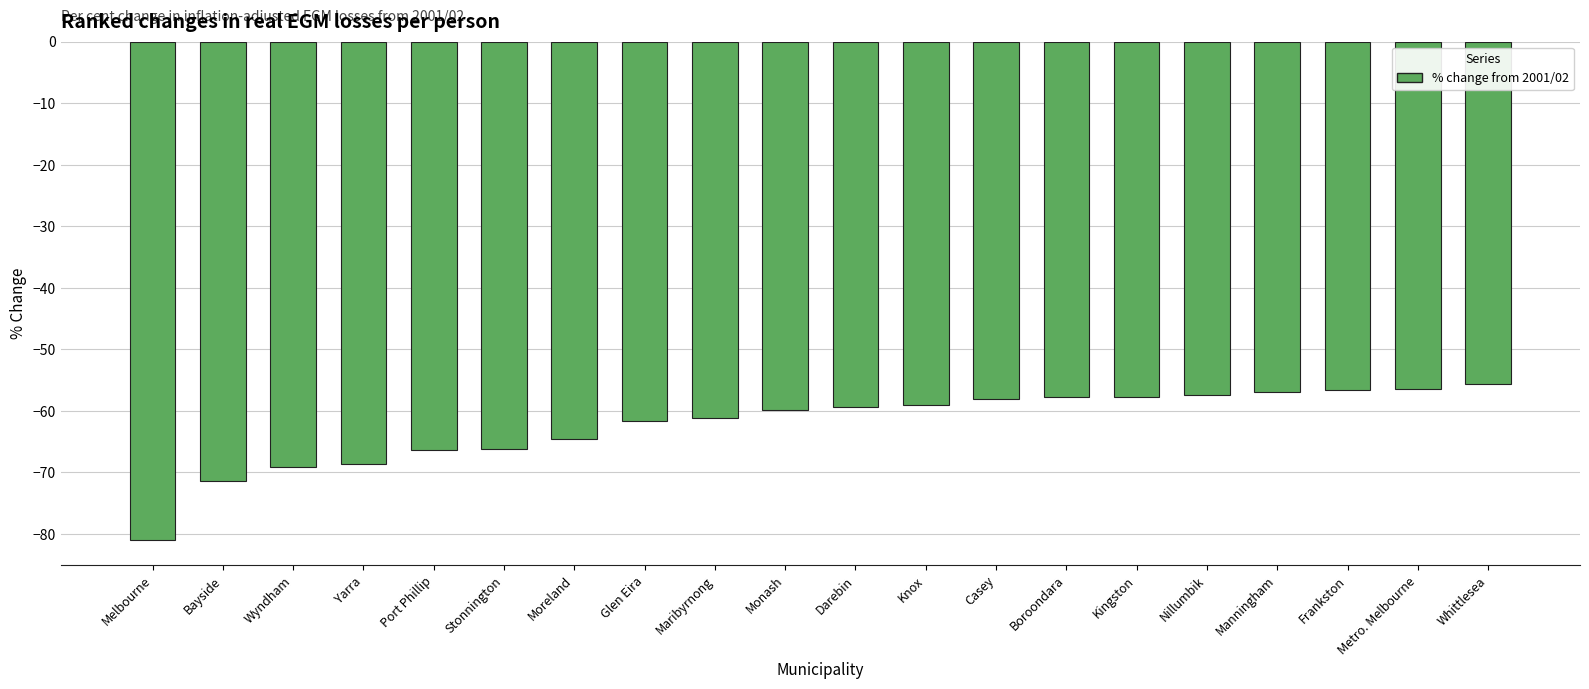

What is the minimum value shown in the chart?

-81.0